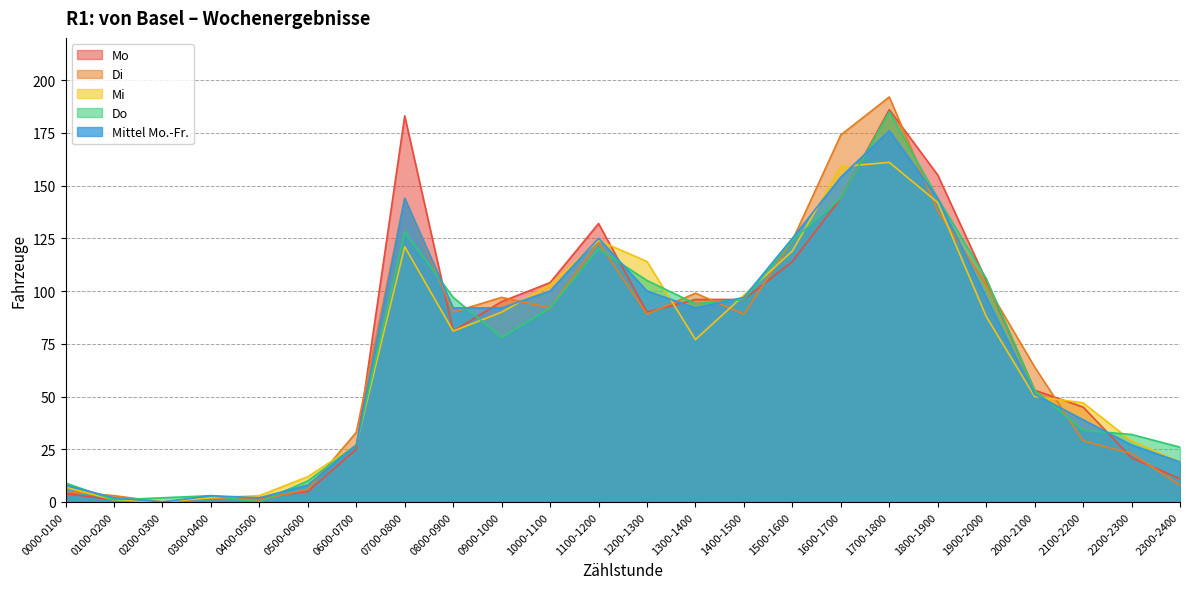

What value does the Mittel Mo.-Fr. series have at 1600-1700, to the nearest 10?

150